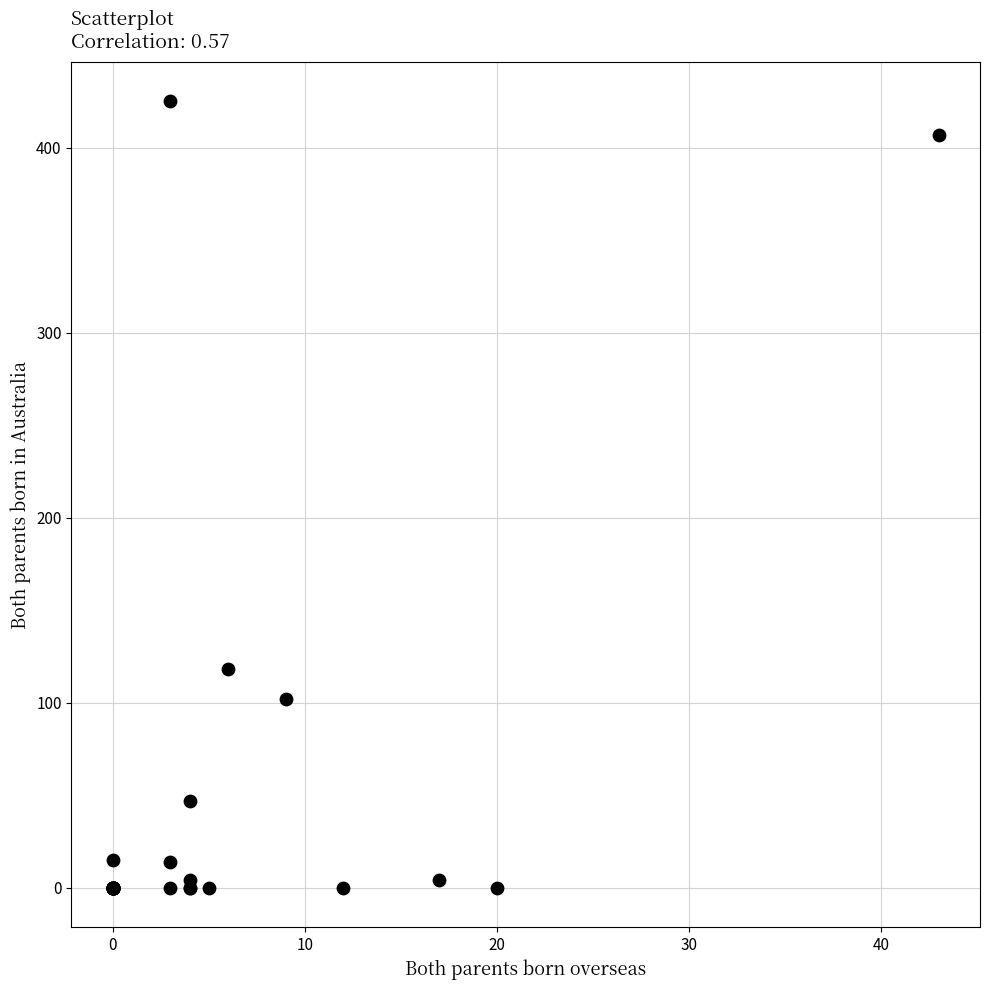

What Y value in the scatter plot is closest to 212?

118